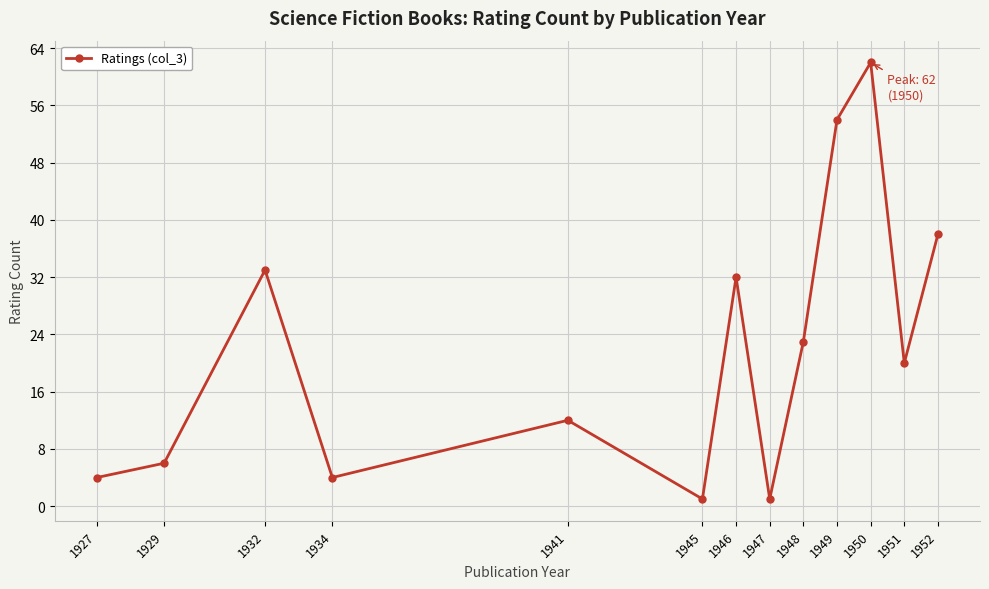

What is the difference between the values at 1934 and 1932?

29